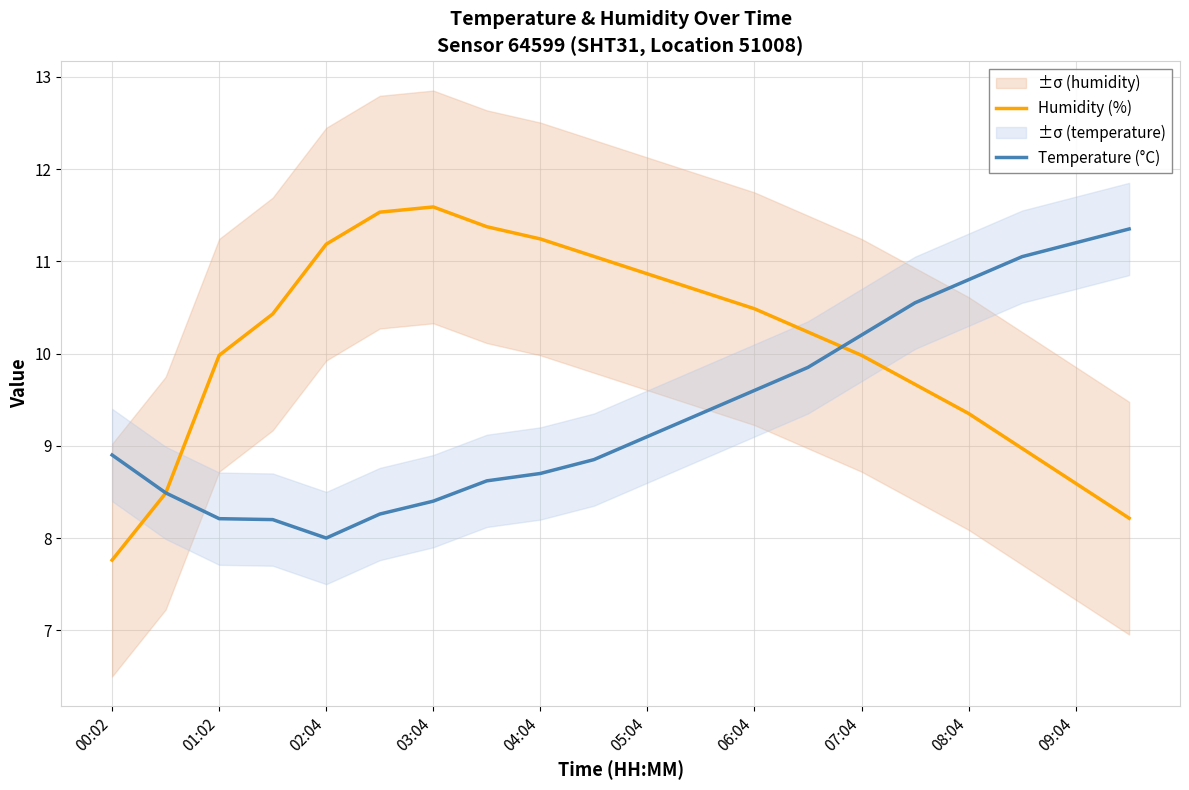

Where is Temperature (°C) nearest to the value 9?

00:02